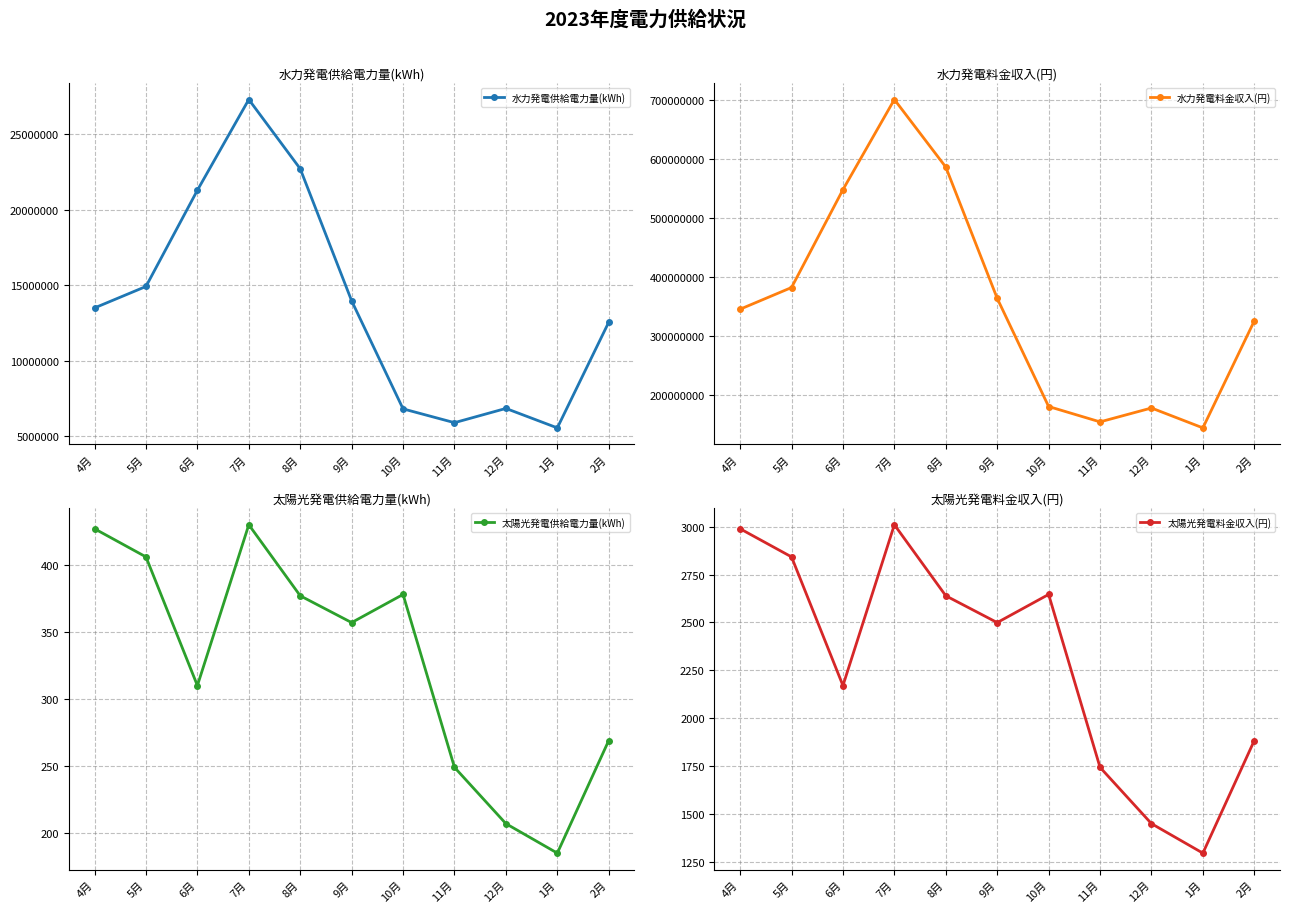

At which category does 水力発電供給電力量(kWh) reach its first local peak?

7月